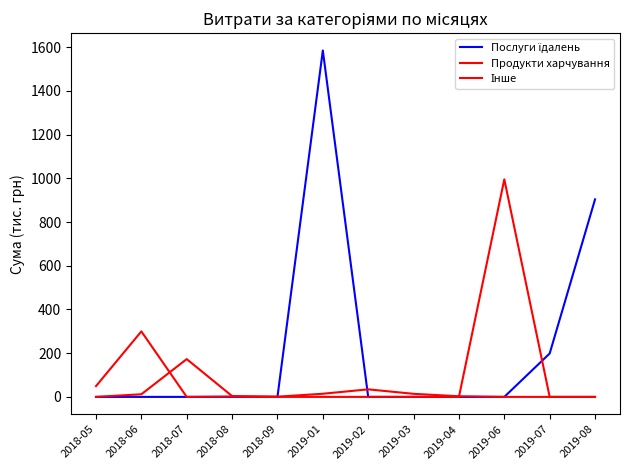

Between 2018-07 and 2019-06, which is larger?

2018-07